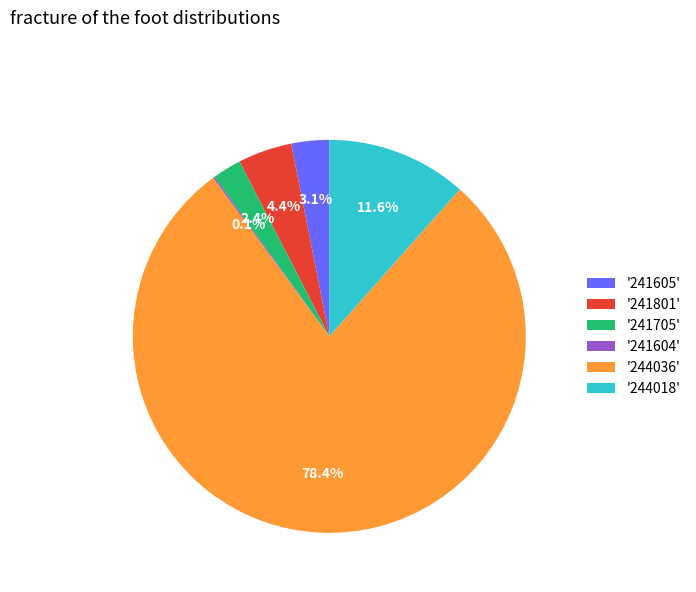

Combined, do '241605' and '244018' account for over 50%?

No